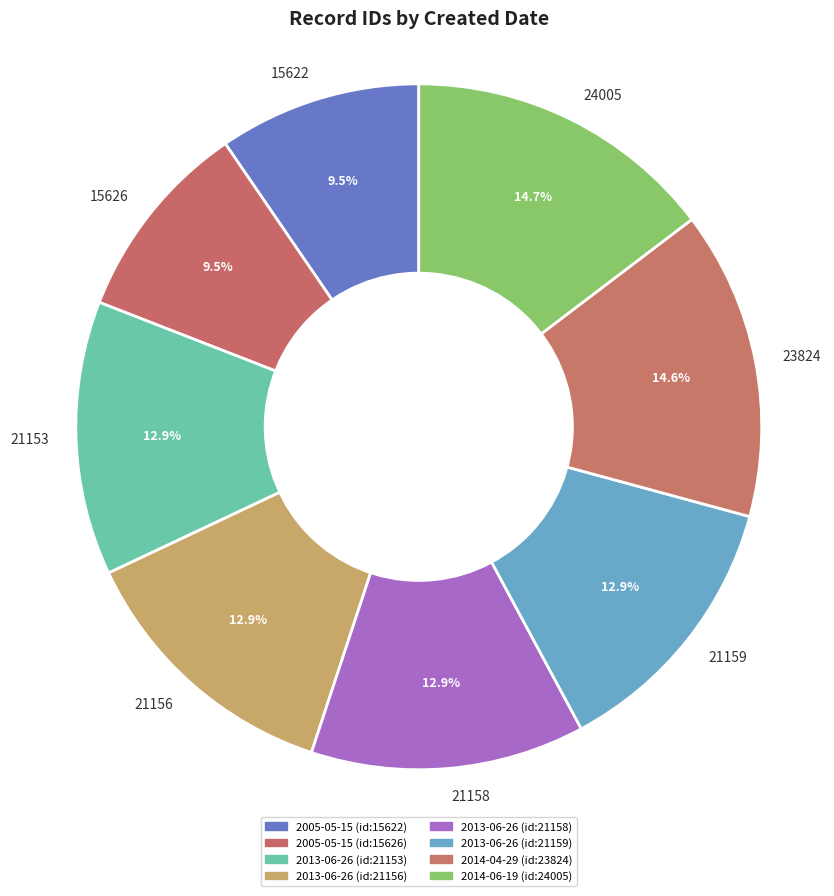

Combined, do 23824 and 21153 account for over 50%?

No